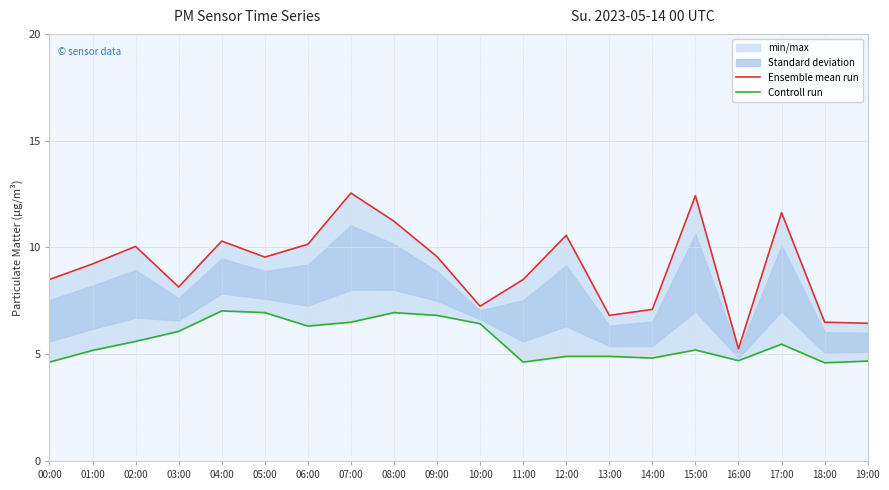

Which series has the largest range (max minus min)?

Ensemble mean run